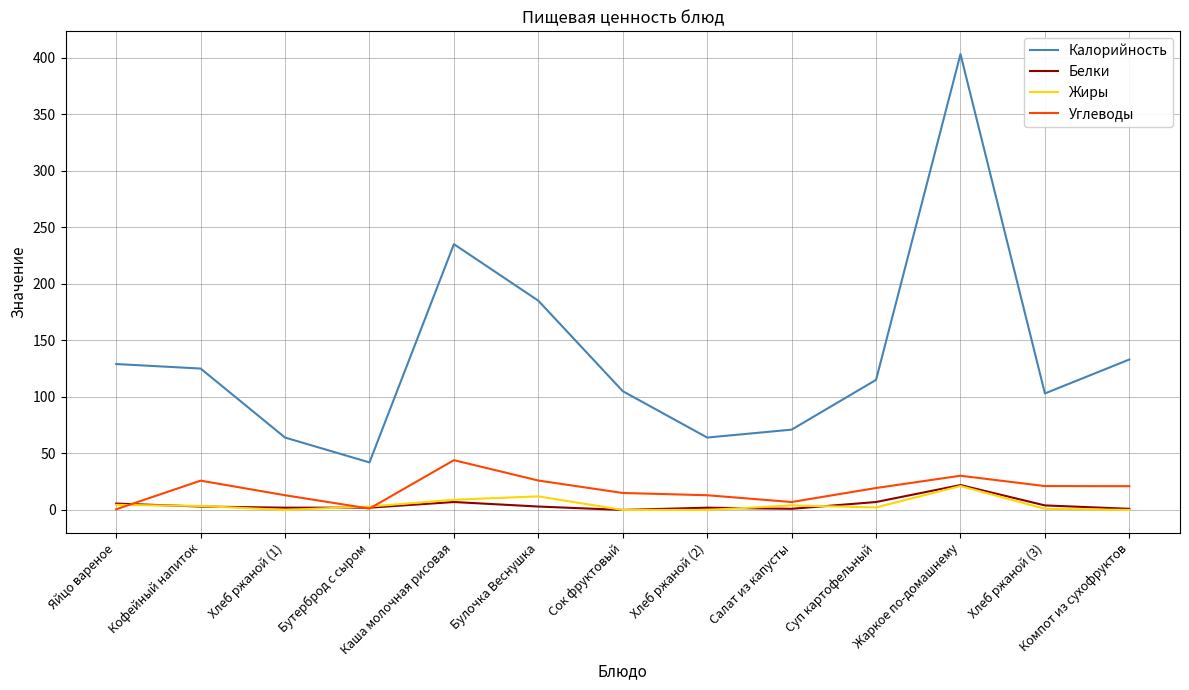

In Жиры, how many points are higher than both neighbors (excluding endpoints)?

3